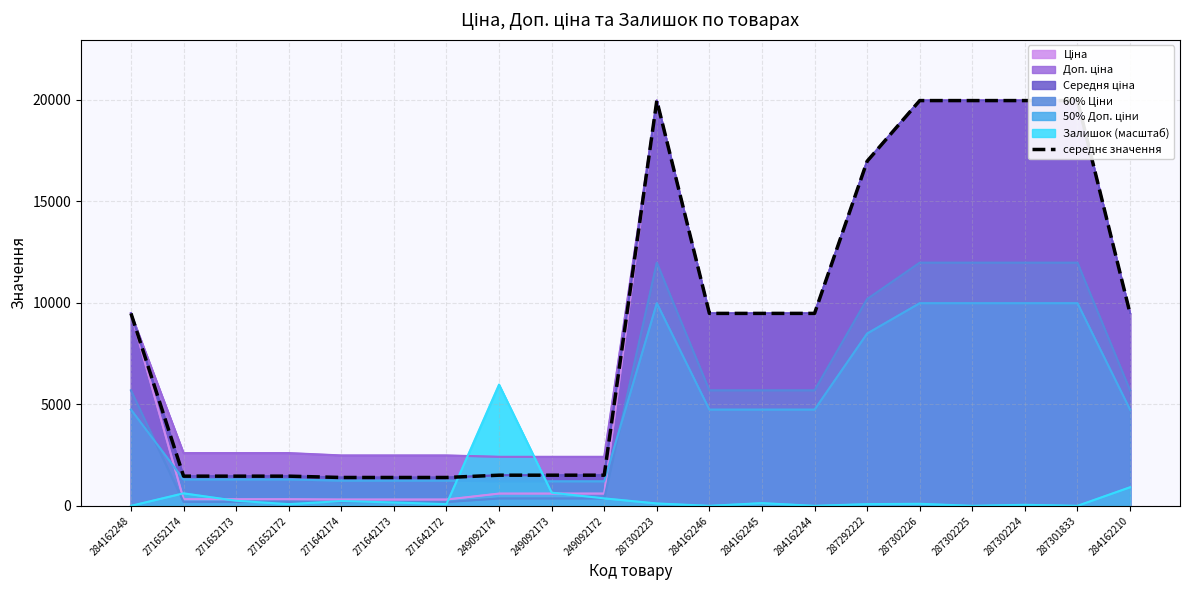

Reading right to left, list all the values displayed in this chart.

9480.1	19964.2	19964.2	19964.2	19964.2	16976.3	9480.1	9480.1	9480.1	19964.2	1509.3	1509.3	1509.3	1396.4	1396.4	1396.4	1461.6	1461.6	1461.6	9480.1